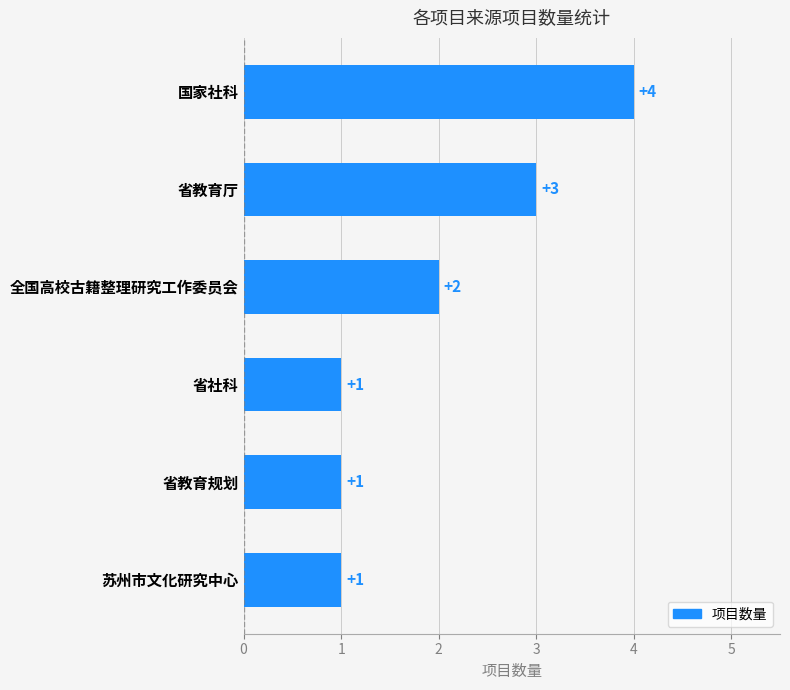

Reading bottom to top, list all the values displayed in this chart.

1	1	1	2	3	4